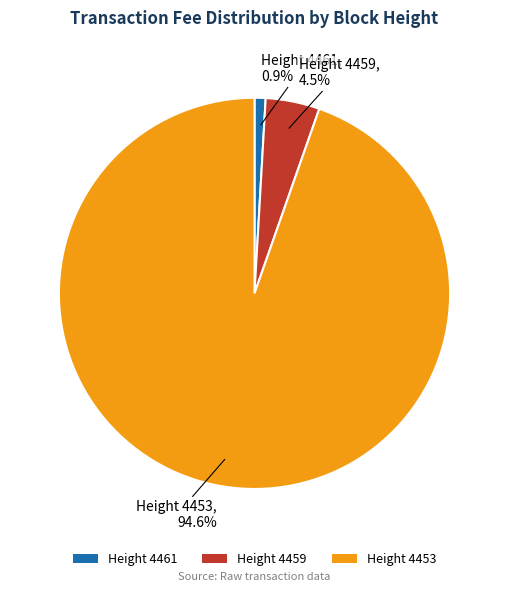

To the nearest percent, what is the difference between the largest and smallest slice percentages?

94%